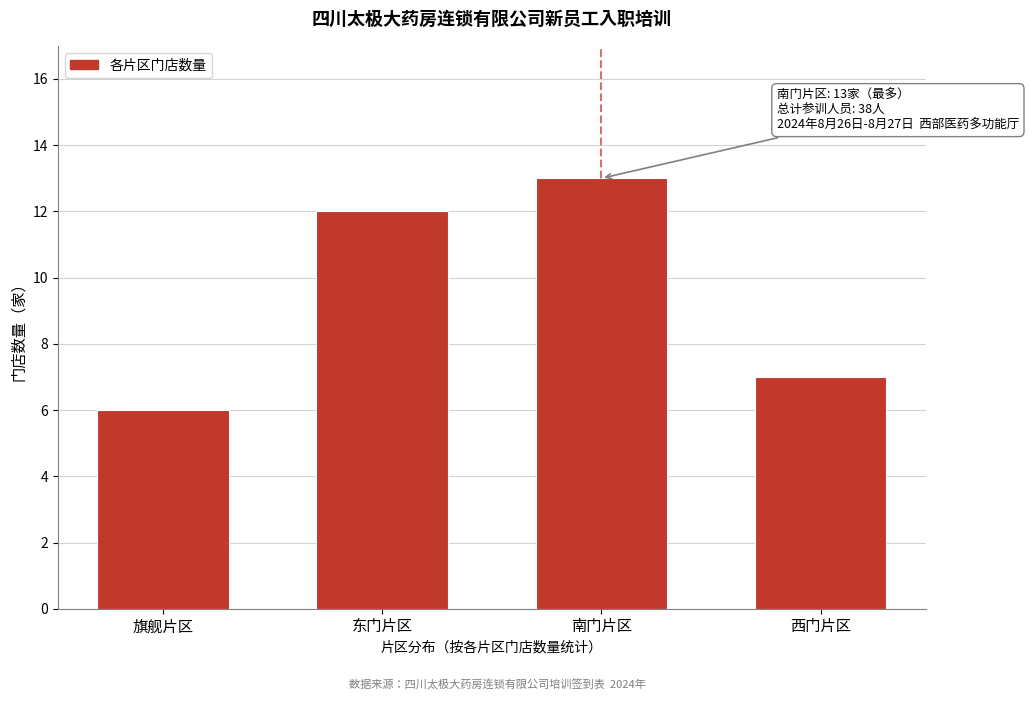

Reading right to left, transcribe all the data shown in this chart.

西门片区=7	南门片区=13	东门片区=12	旗舰片区=6